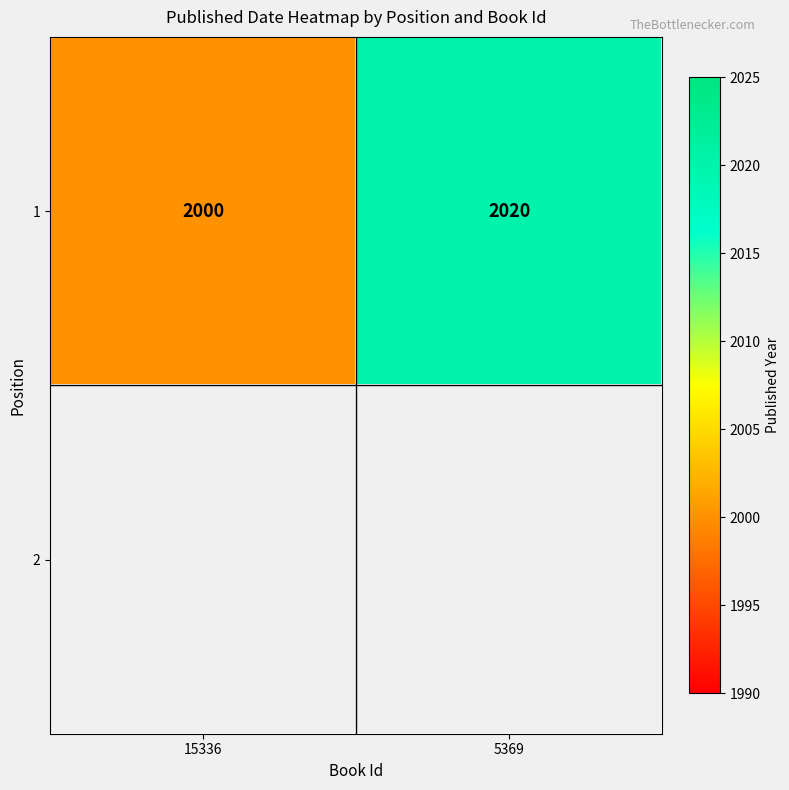

Which category has the lowest value across all series?

15336